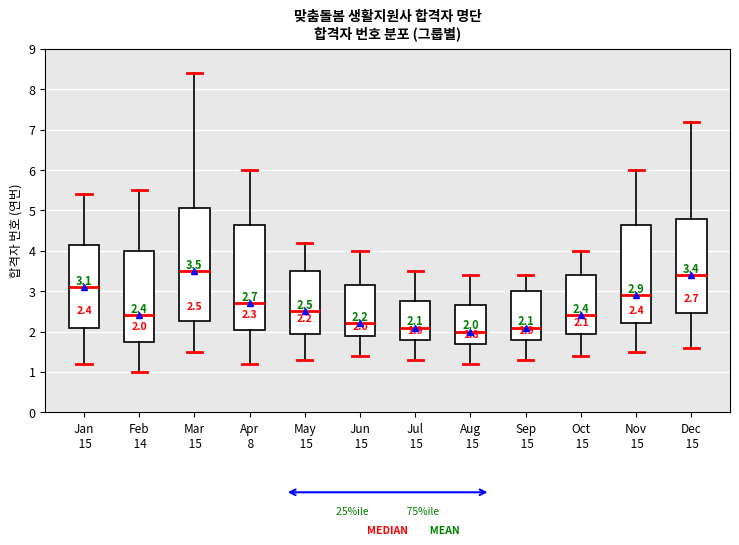

Which box's median line is the highest?

Mar 15